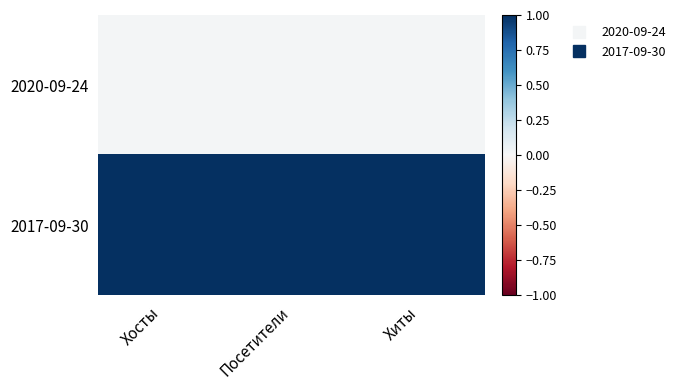

Rank the series by their average value, from lowest to highest.

2020-09-24, 2017-09-30